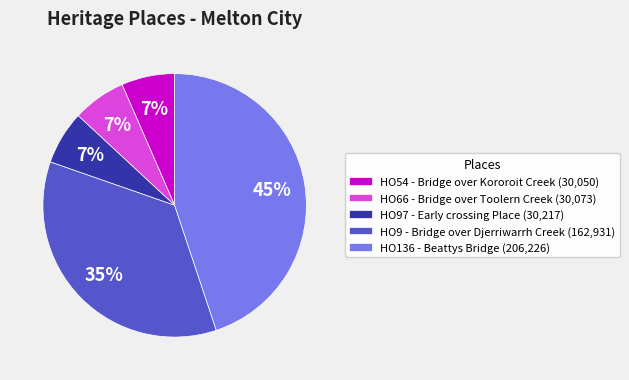

The HO66 - Bridge over Toolern Creek slice represents 7% of the pie. True or false?

True